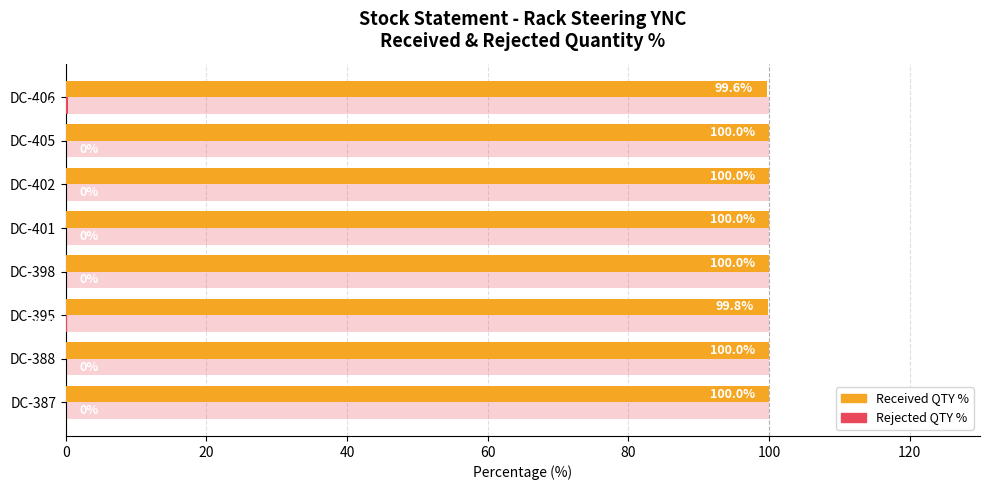

Which series has the largest range (max minus min)?

Received QTY %